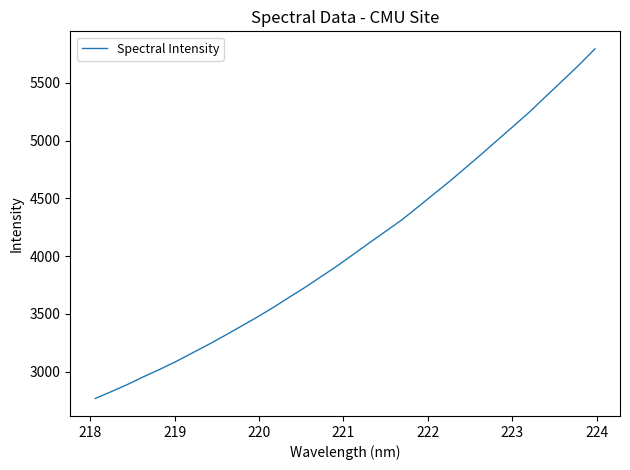

What is the smallest value displayed?

2766.5